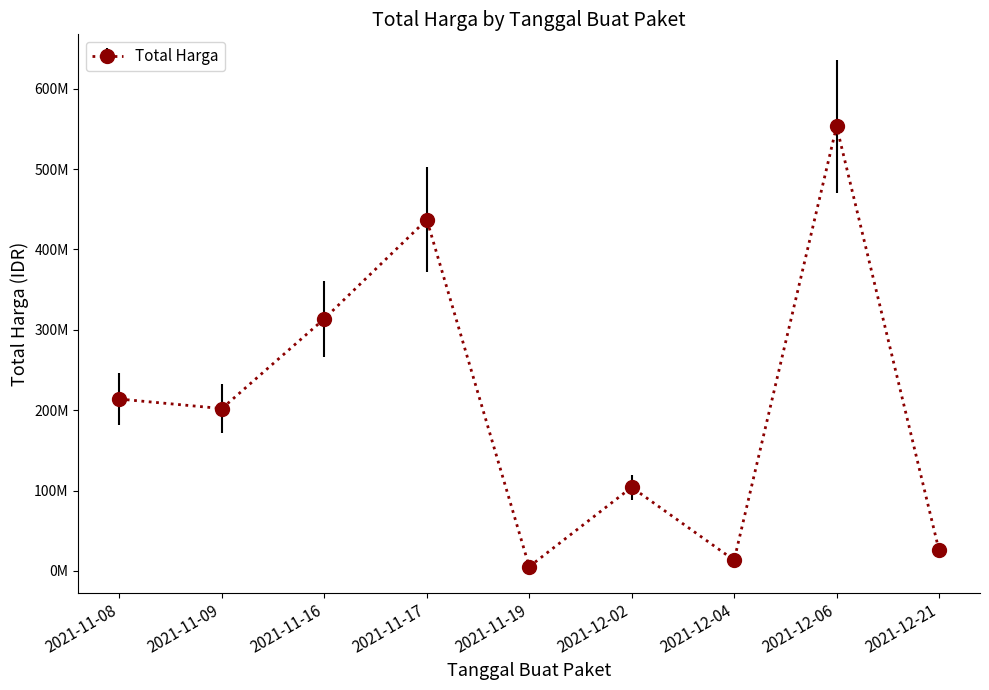

Does the chart have visible grid lines?

No